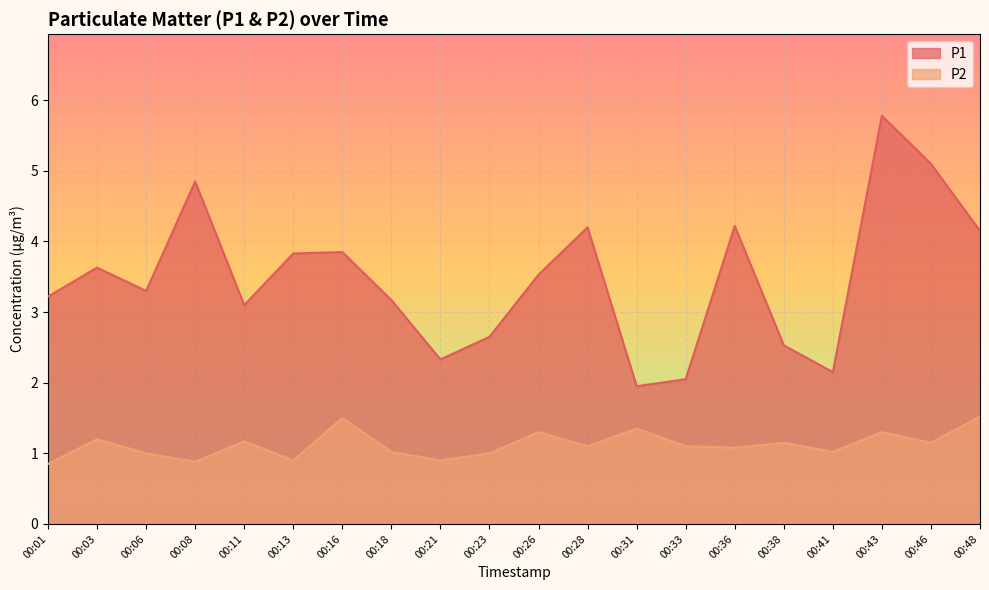

How many lines are shown in the chart?

2